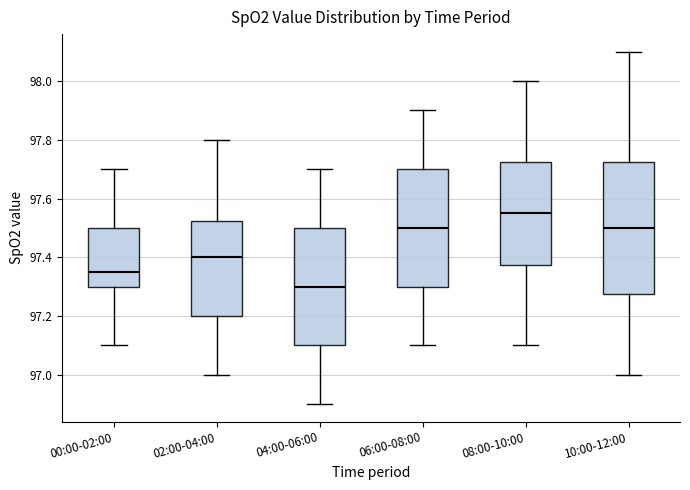

Which box is the tallest, from its lower edge to its upper edge?

10:00-12:00